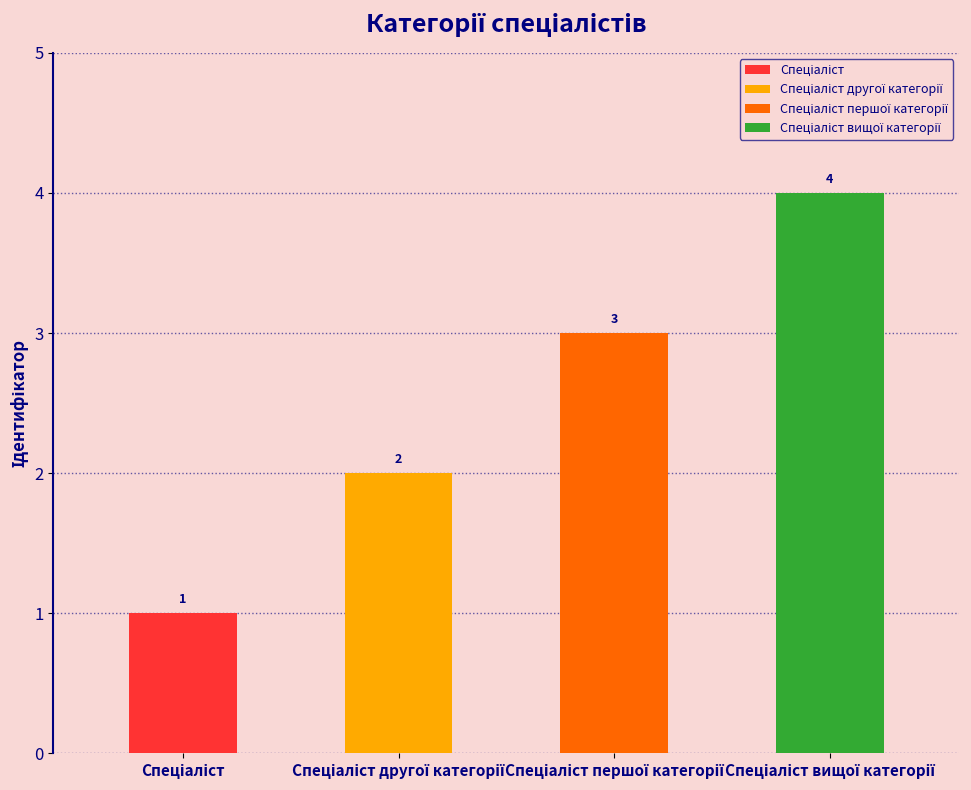

What is the label of the 3rd bar from the left?

Спеціаліст першої категорії